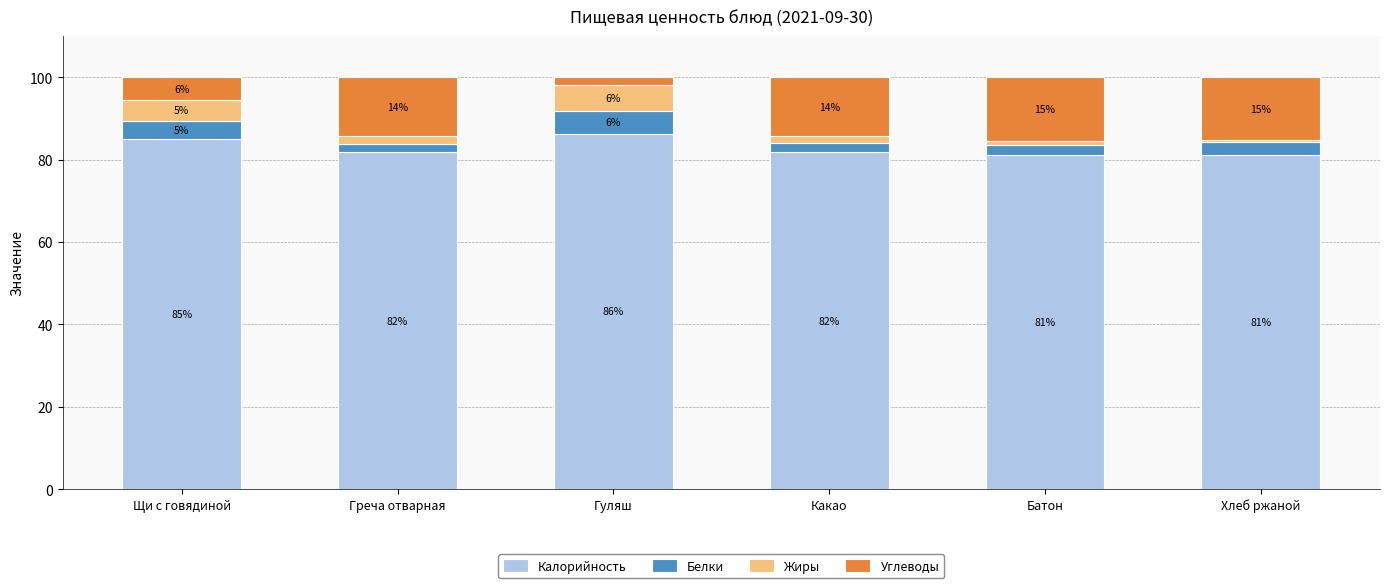

What is the value of the Калорийность bar at the 6th from the left?

81.2